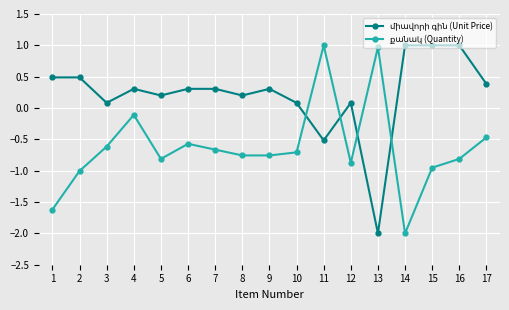

What is the spread (max minus min) of values at 9?

1.1